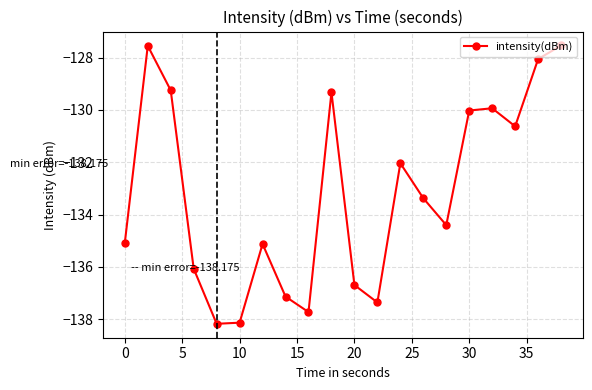

How many values exceed -133?

9